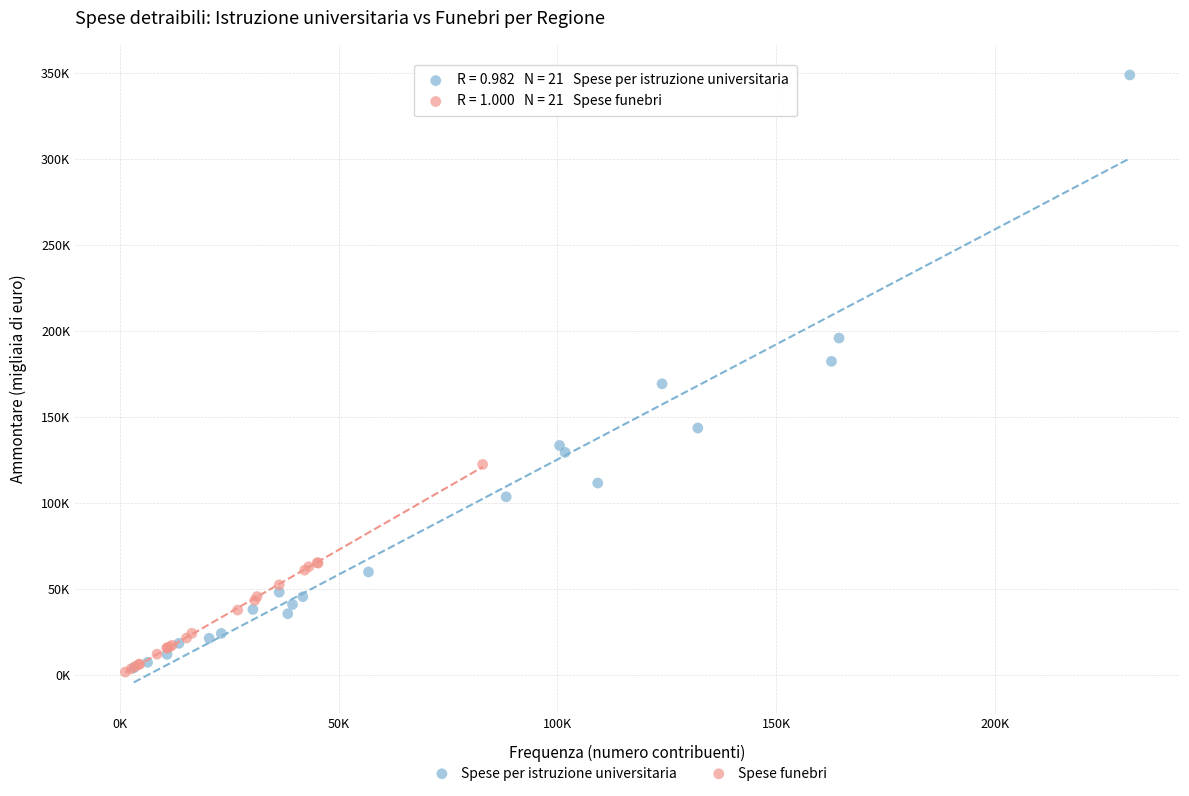

What are all the series names shown in the legend?

Spese per istruzione universitaria, Spese funebri